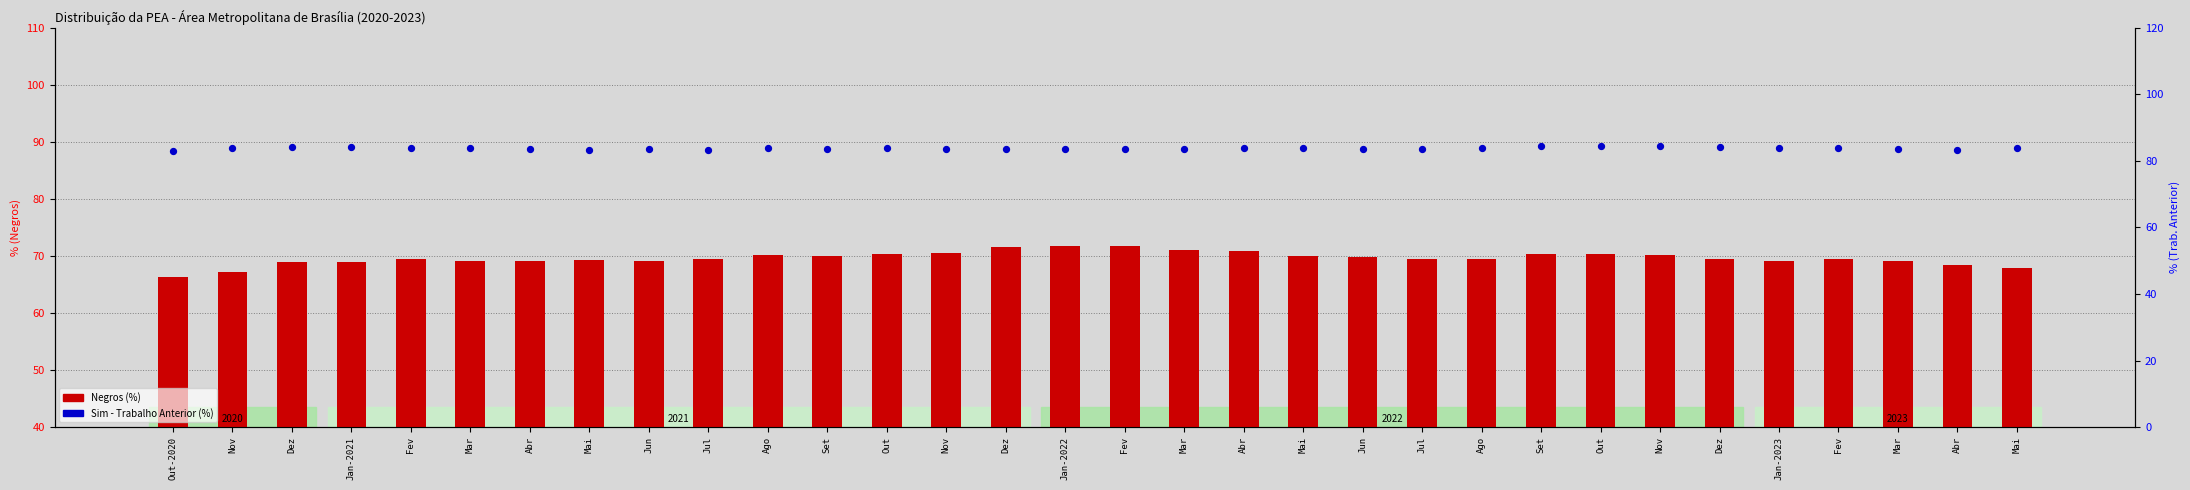

At how many categories does at least one series exceed 67?

32